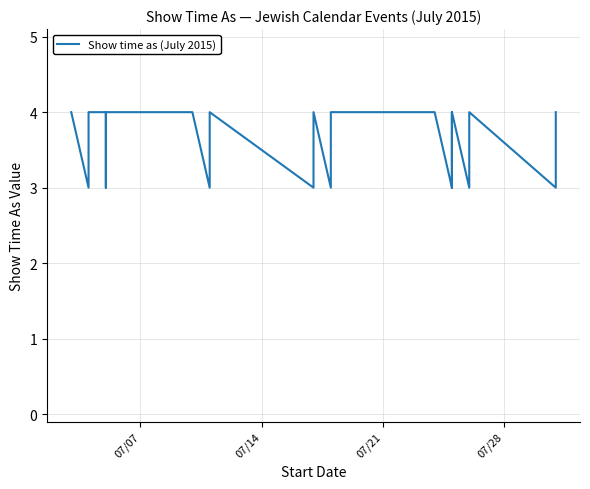

Does the chart have visible grid lines?

Yes